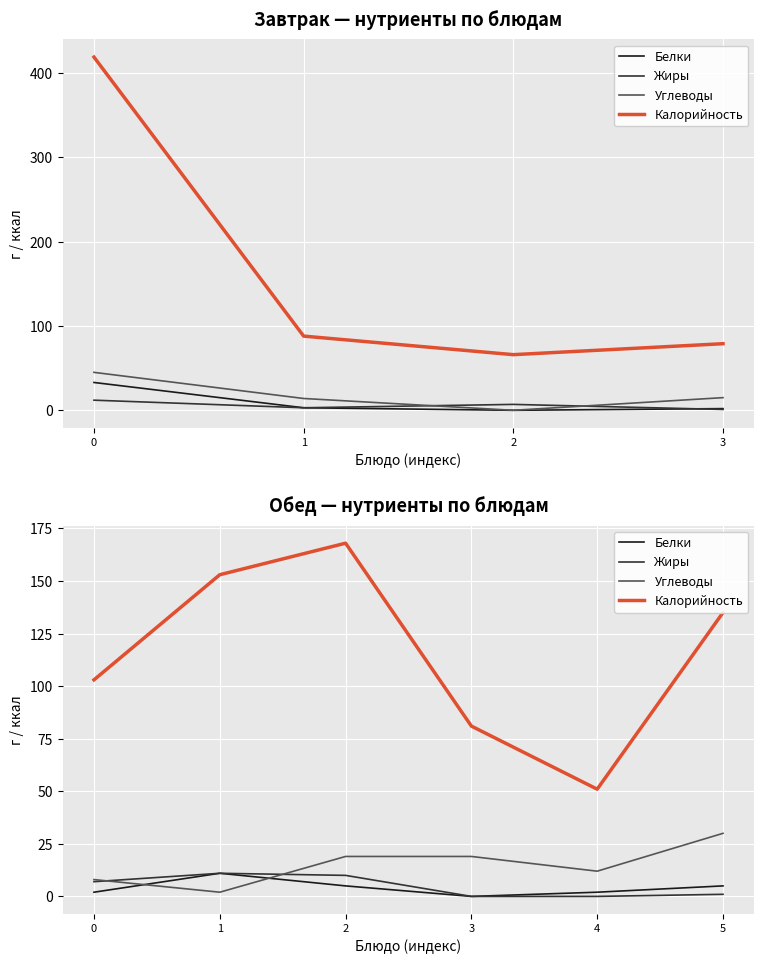

What is the total value across all series at 2?

202